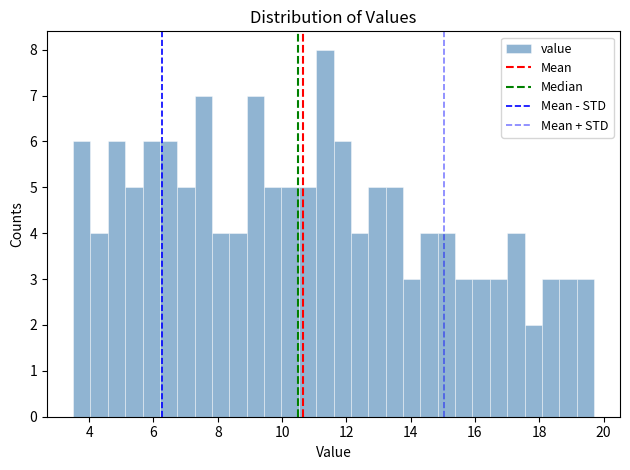

Read against the x-axis, roughly where is the centre of the tallest bar?

11.4